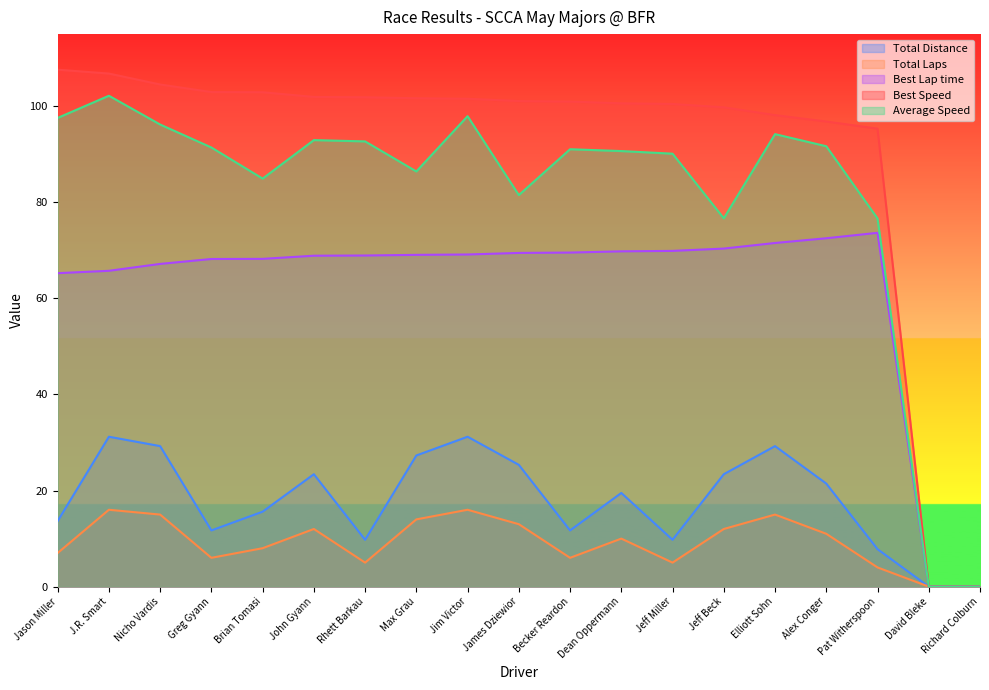

How many lines are shown in the chart?

5